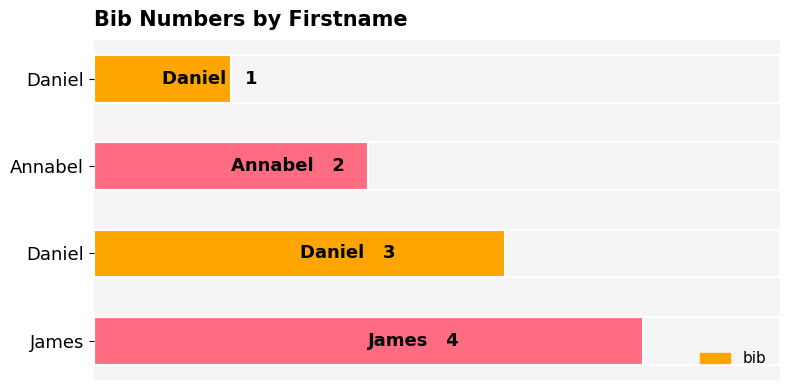

How many values are between 2 and 4?

3